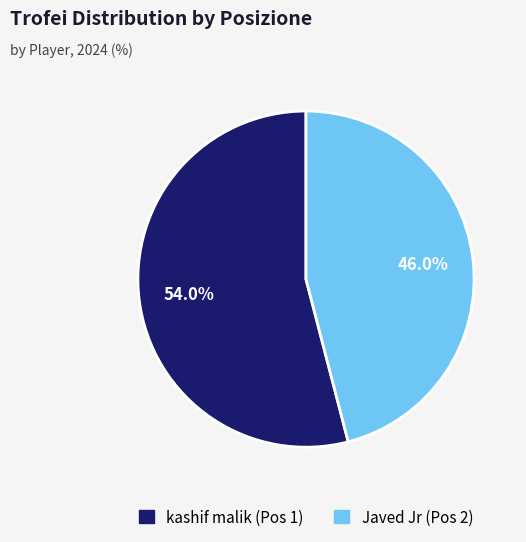

Is there a majority slice in this chart?

Yes